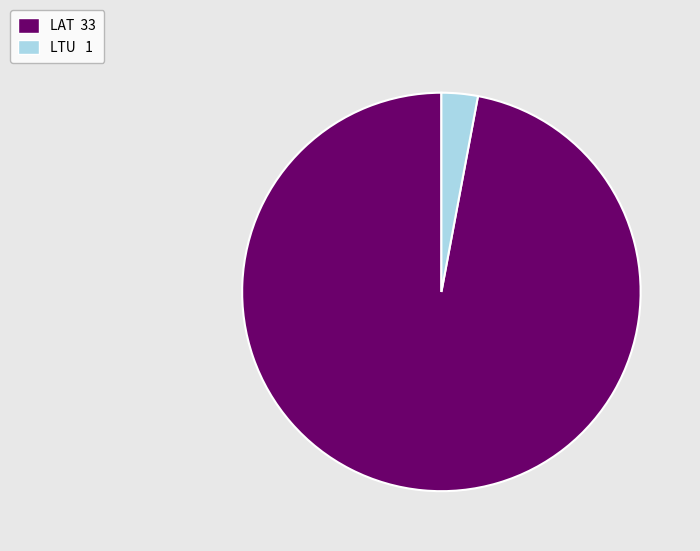

Which category has the biggest portion of the pie?

LAT